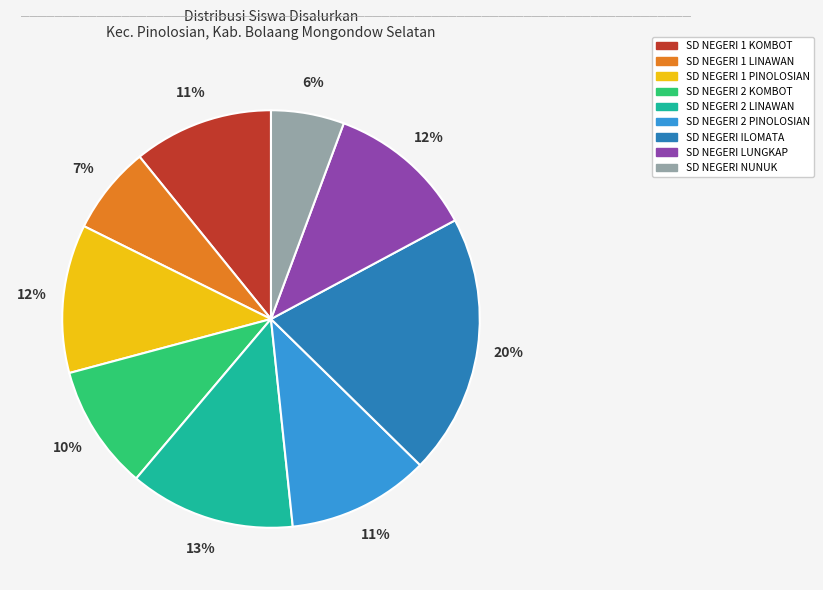

To the nearest percent, what portion does SD NEGERI 2 PINOLOSIAN represent?

11%